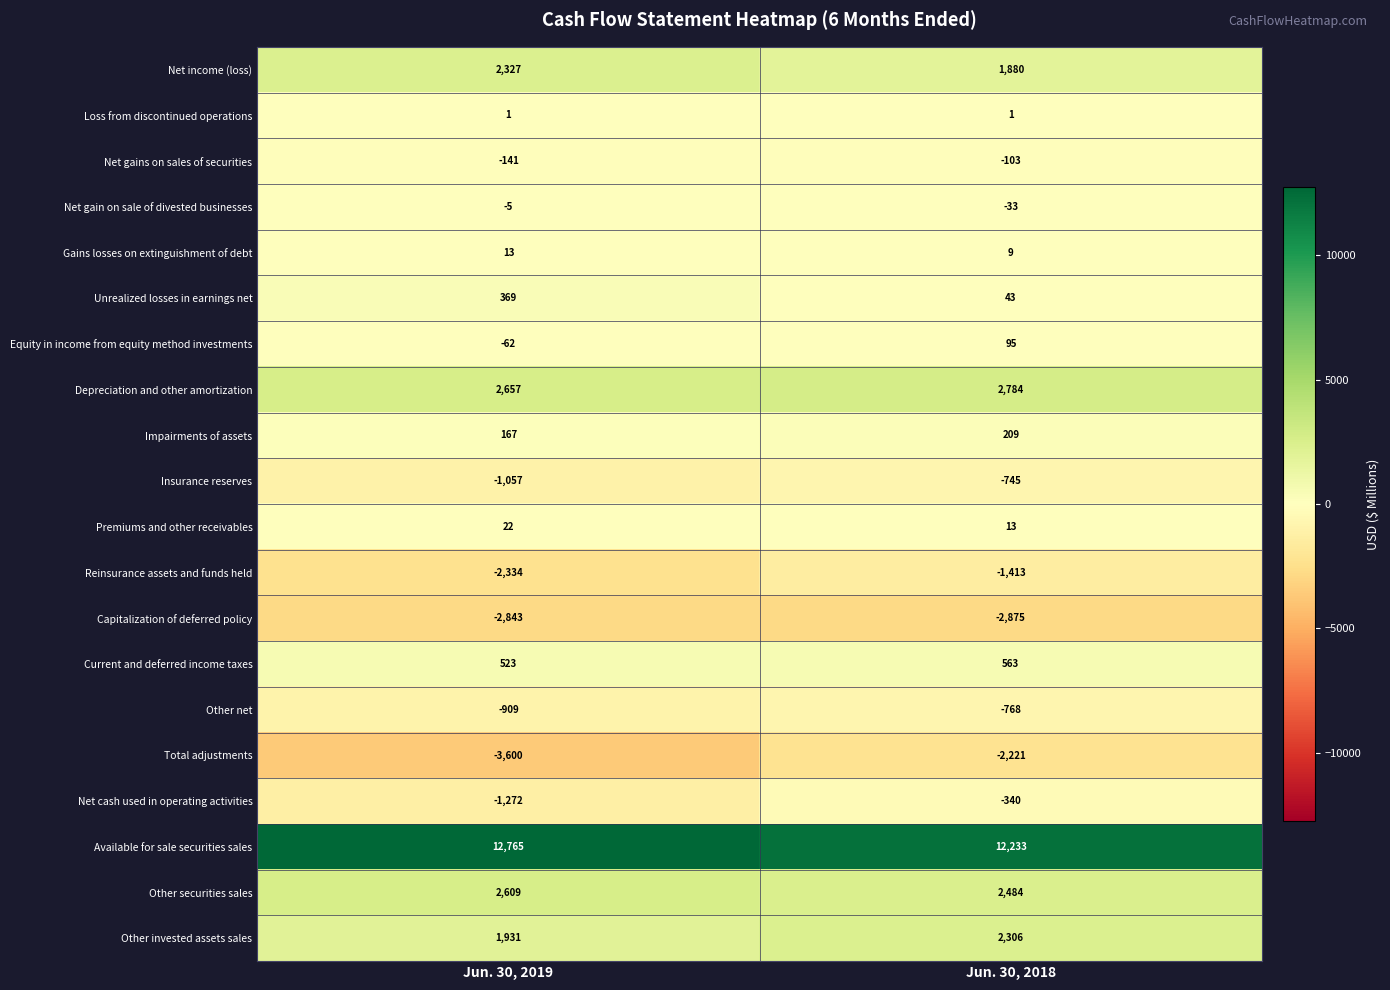

Which series has the largest range (max minus min)?

Total adjustments